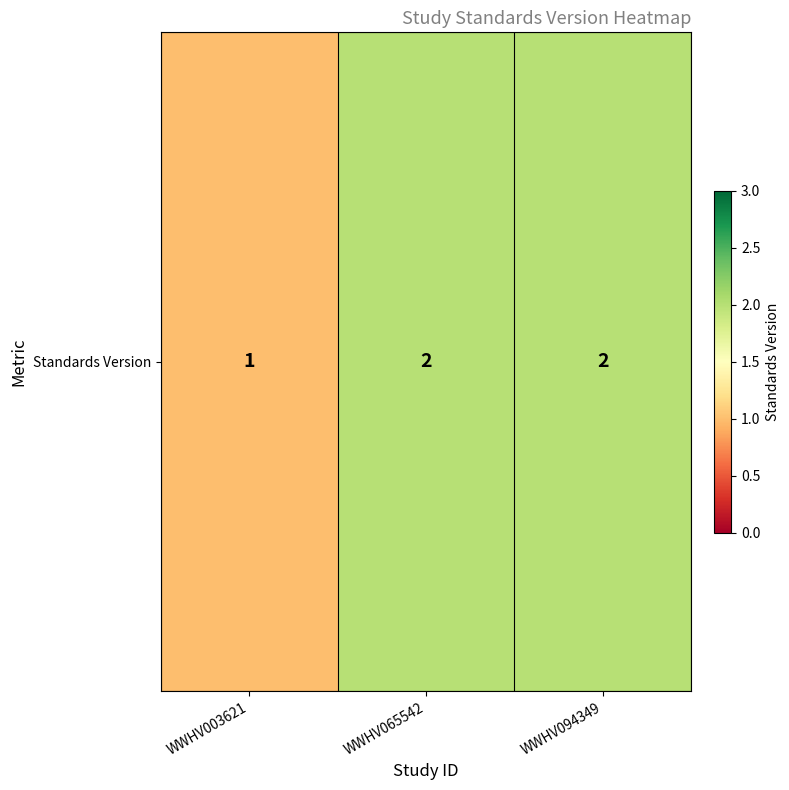

At which category does the chart reach its peak across all series?

WWHV065542